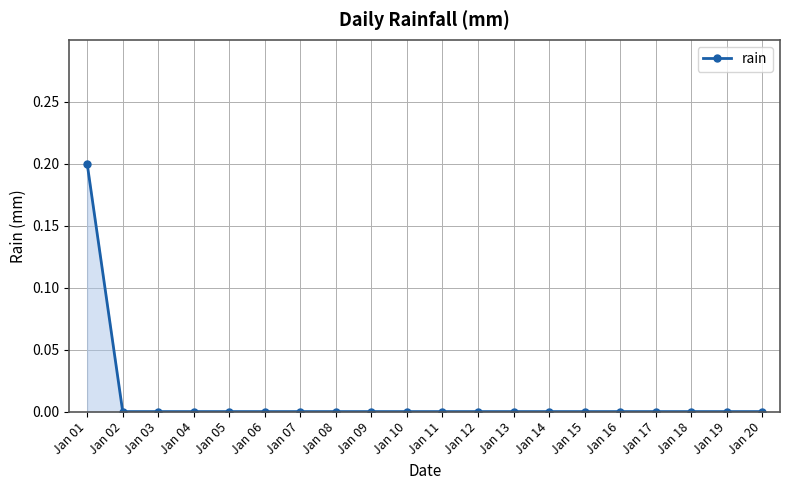

True or false: the data shows 0.3 at Jan 01.

False